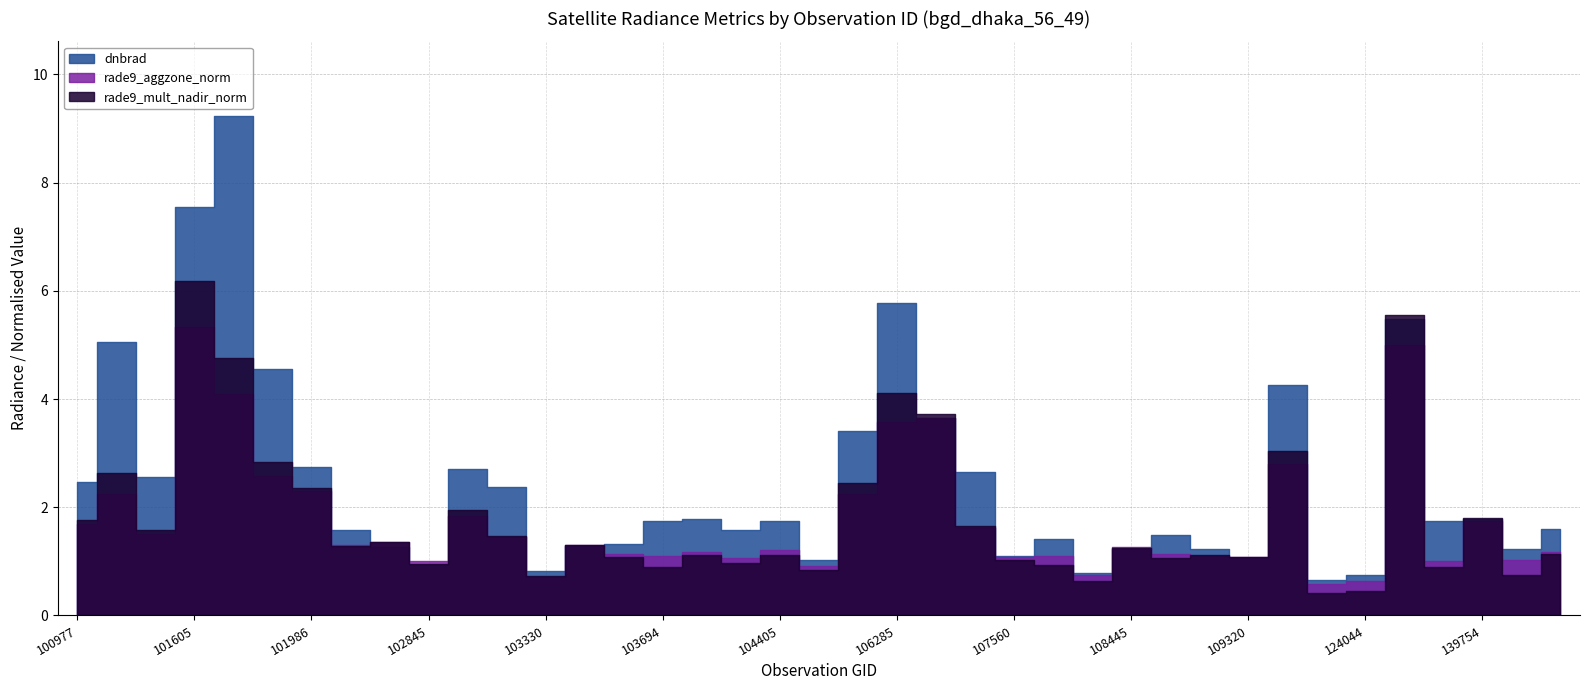

What is the maximum value for rade9_aggzone_norm?

5.3